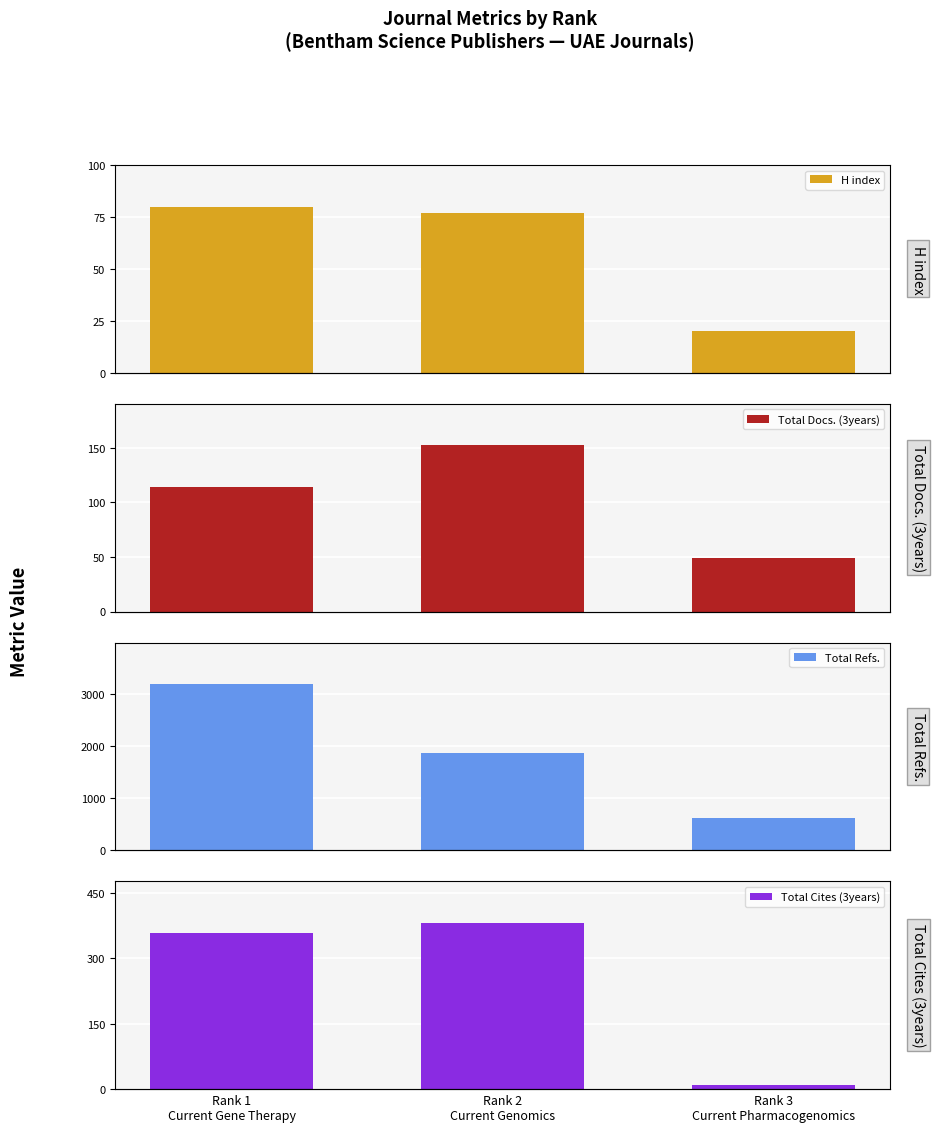

List the series in order of their peak value, lowest first.

H index, Total Docs. (3years), Total Cites (3years), Total Refs.